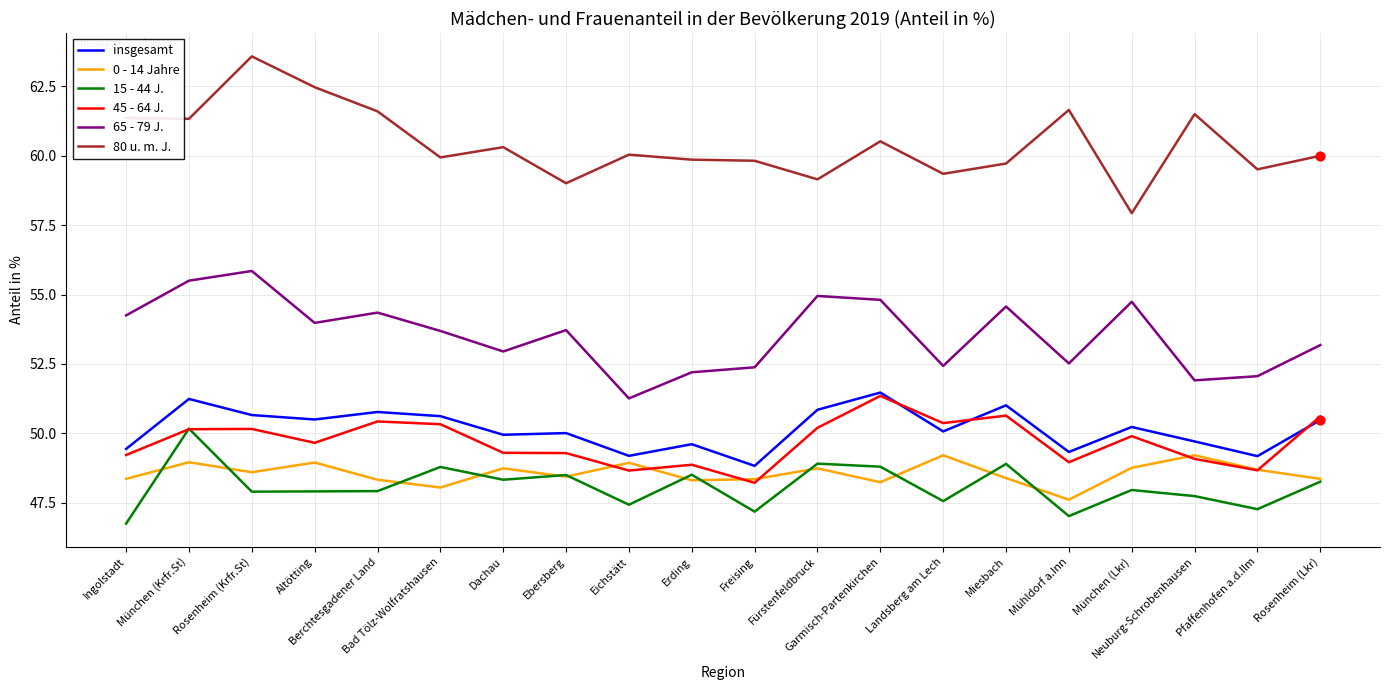

What are all the series names shown in the legend?

insgesamt, 0 - 14 Jahre, 15 - 44 J., 45 - 64 J., 65 - 79 J., 80 u. m. J.